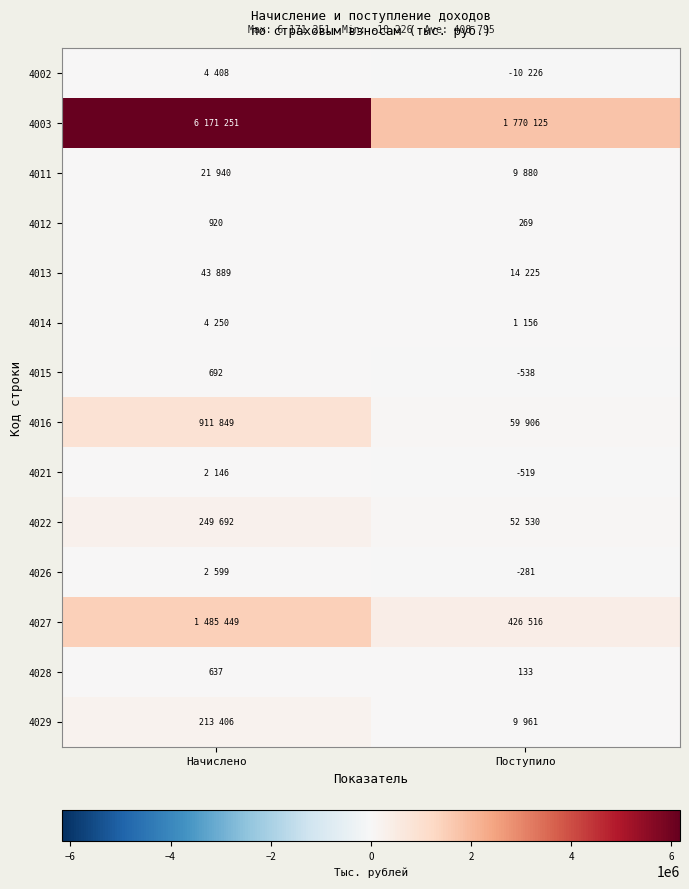

What is the average value of the 4028 series?

385